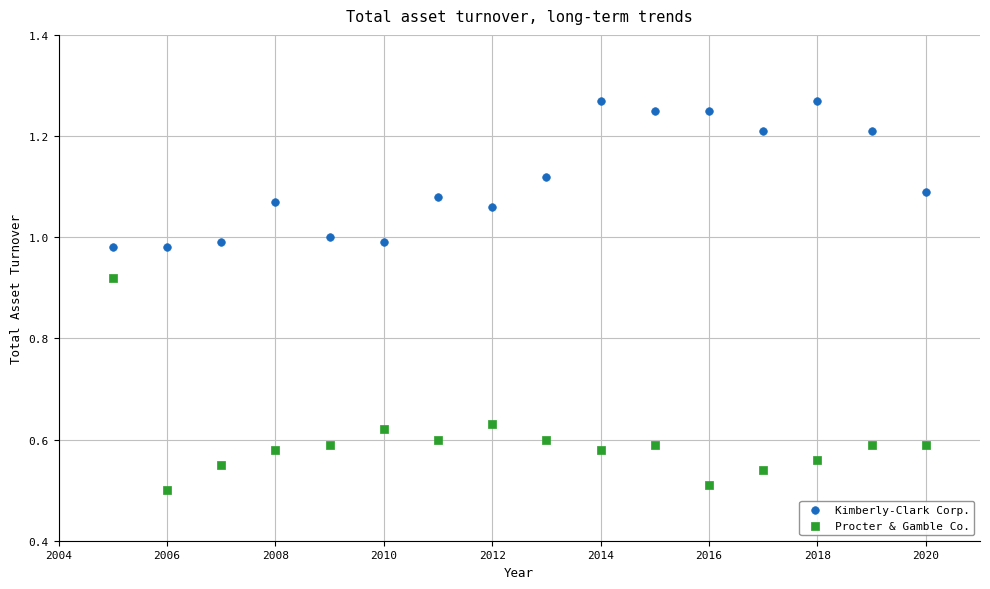

Which series has the largest Y range (max minus min)?

Procter & Gamble Co.